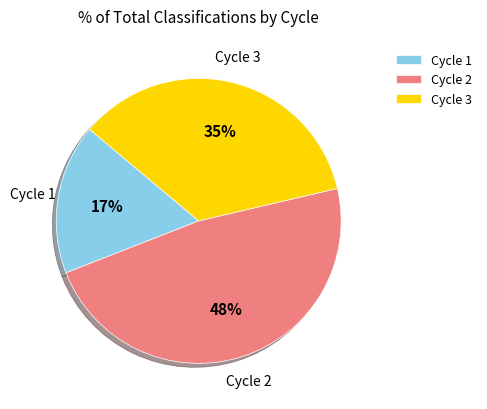

Do Cycle 2 and Cycle 1 together represent more than half of the pie?

Yes